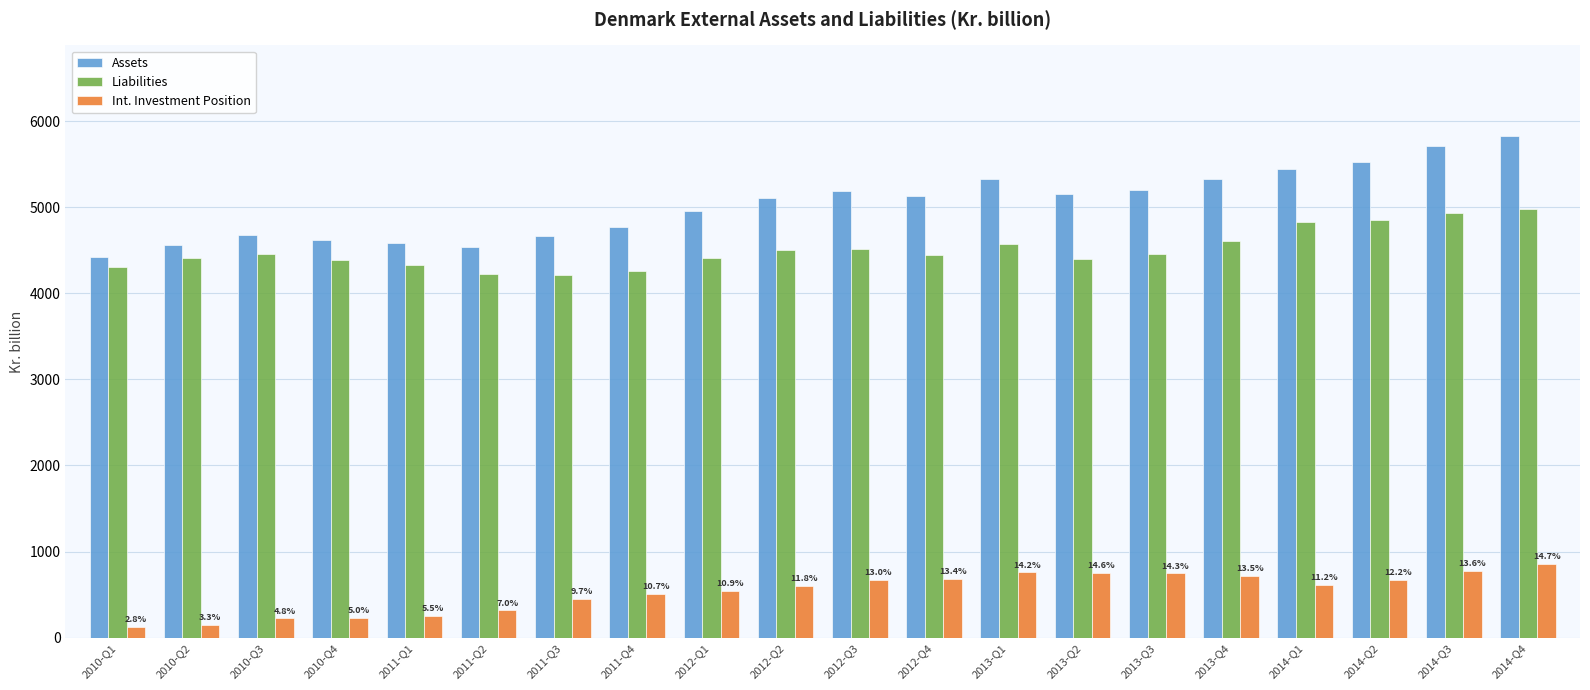

Is the value of Assets at 2014-Q4 greater than the value of Int. Investment Position at 2013-Q1?

Yes